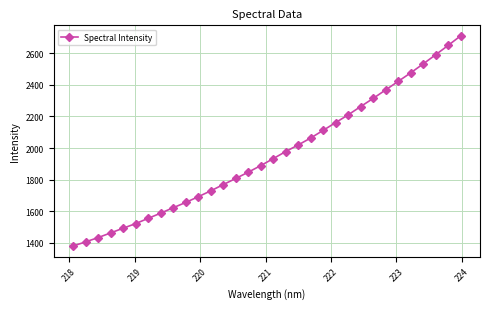

What is the value of the 17th point from the left?

1932.9